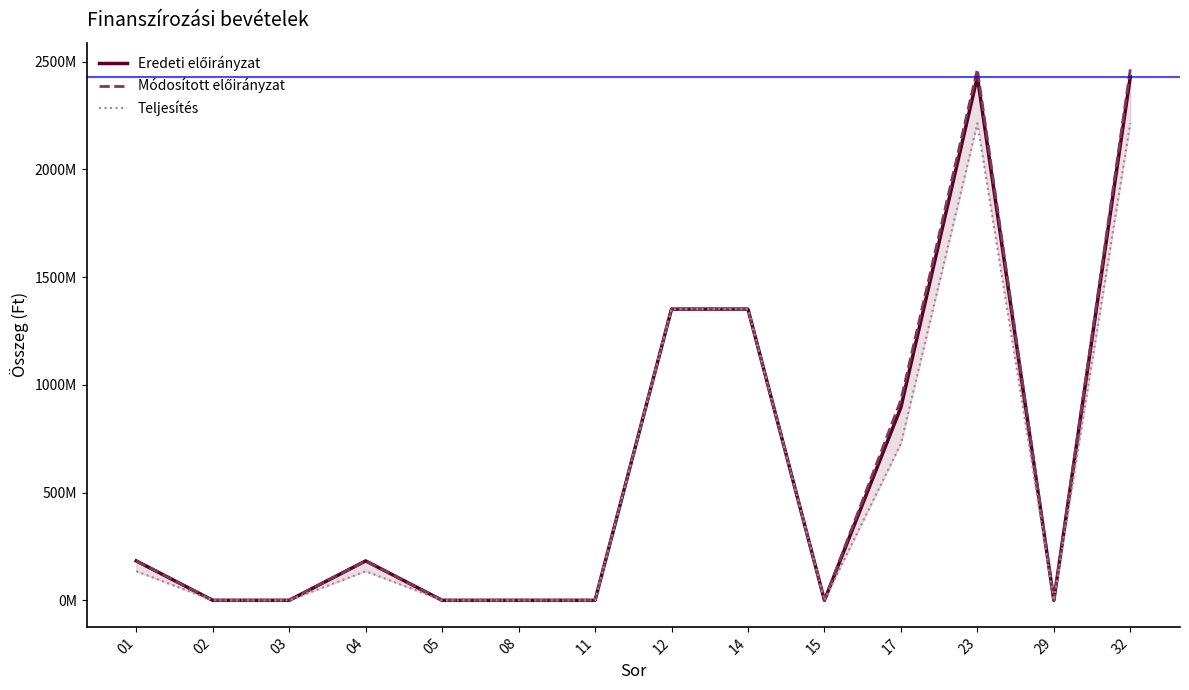

In Eredeti előirányzat, how many points are lower than both neighbors (excluding endpoints)?

2